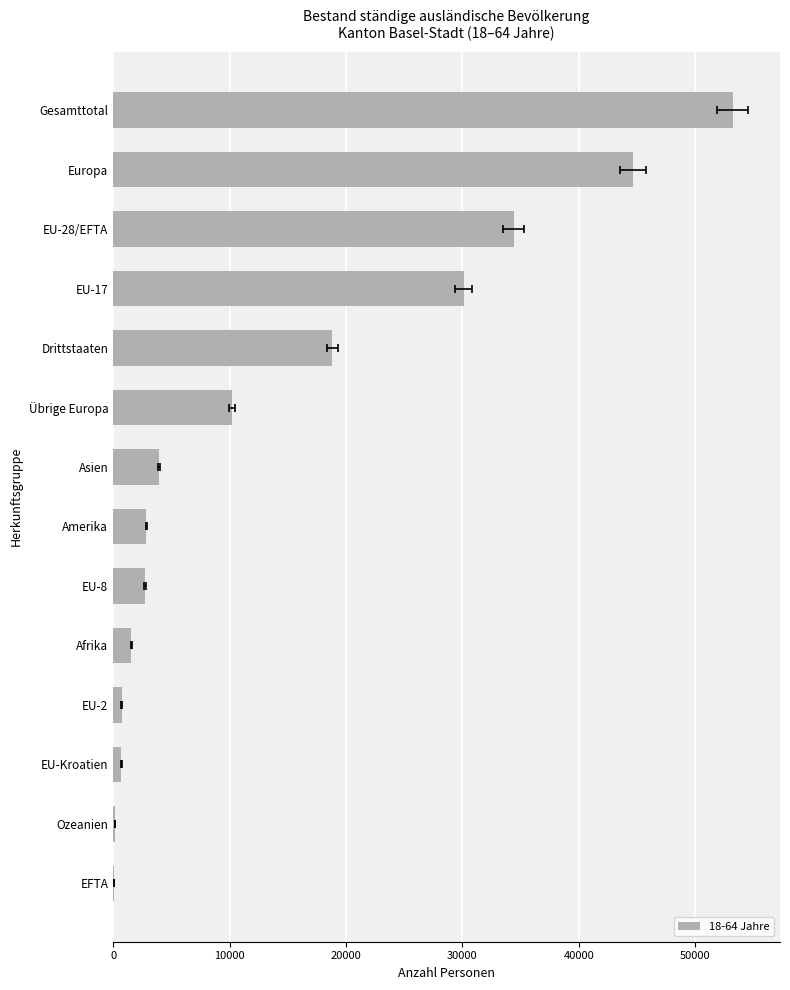

What is the average value?

14590